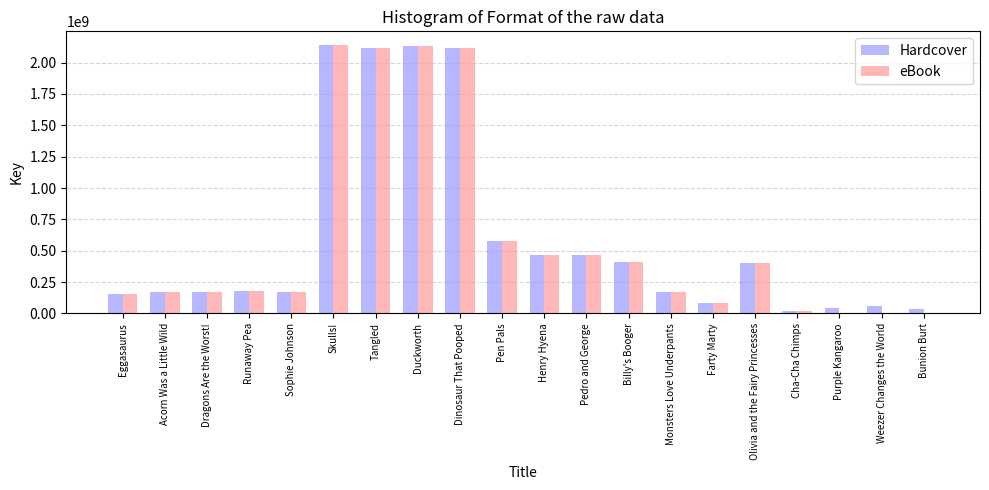

What is the sum of the eBook values at Skulls! and Dinosaur That Pooped?

4261600347